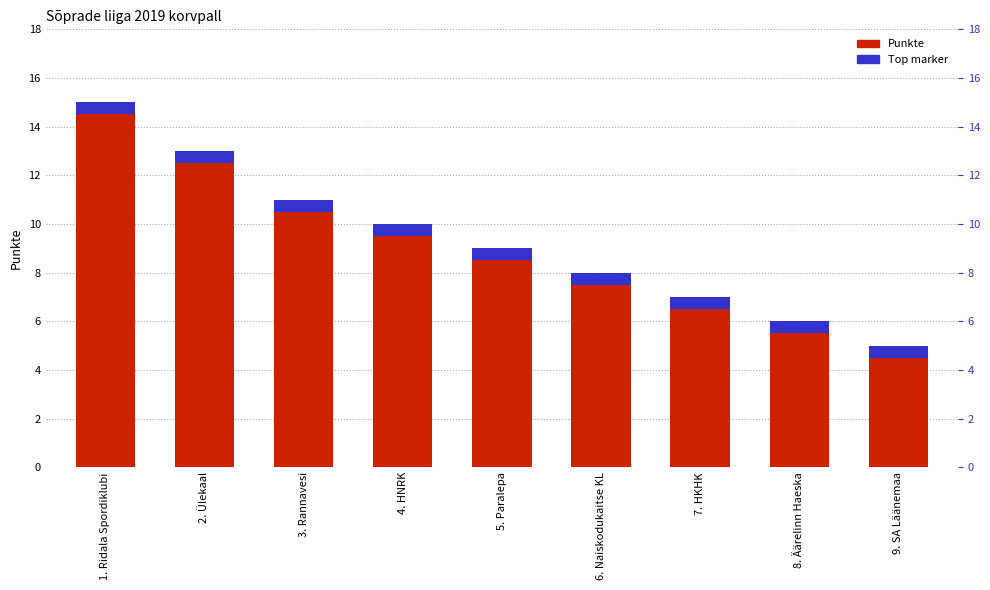

Read the value at 2. Ülekaal, to the nearest 5.

15